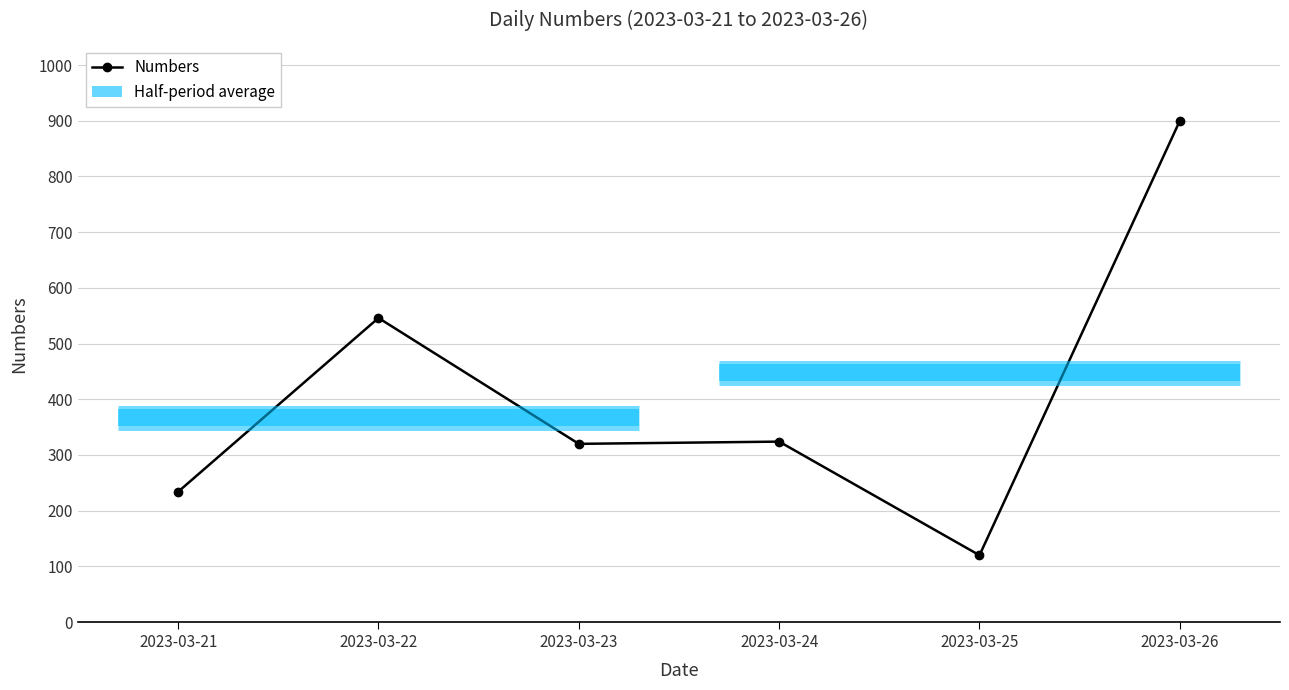

How many values are between 234 and 546?

4